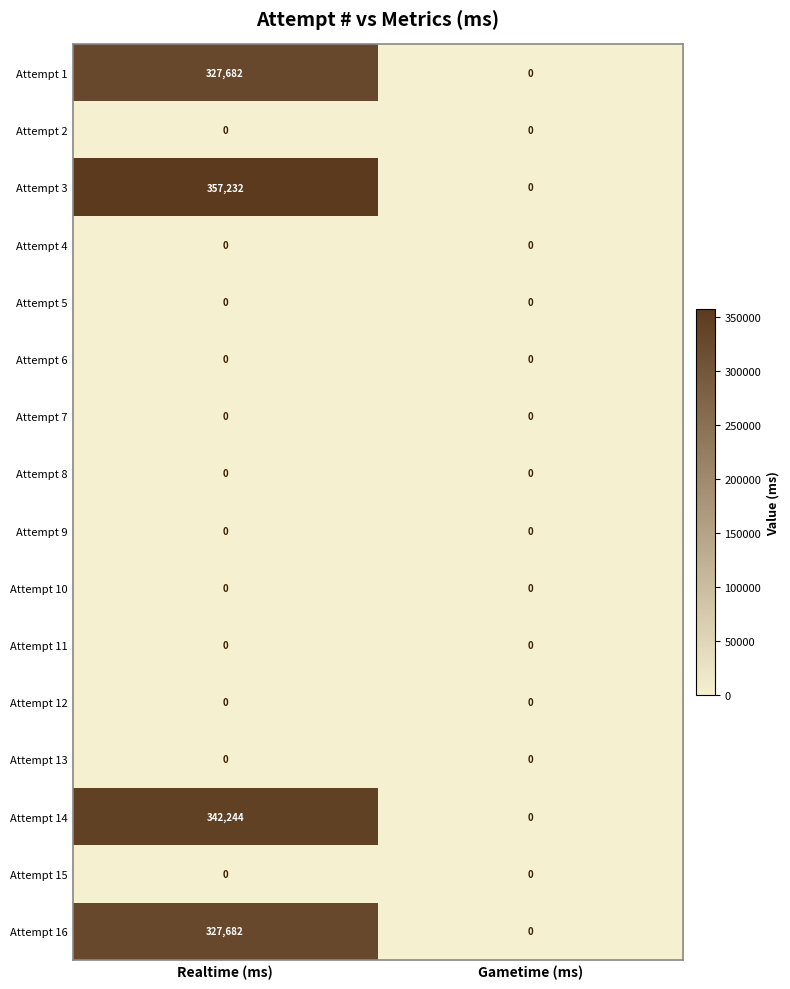

What is the approximate value of Attempt 1 at Realtime (ms), to the nearest 10?

327680